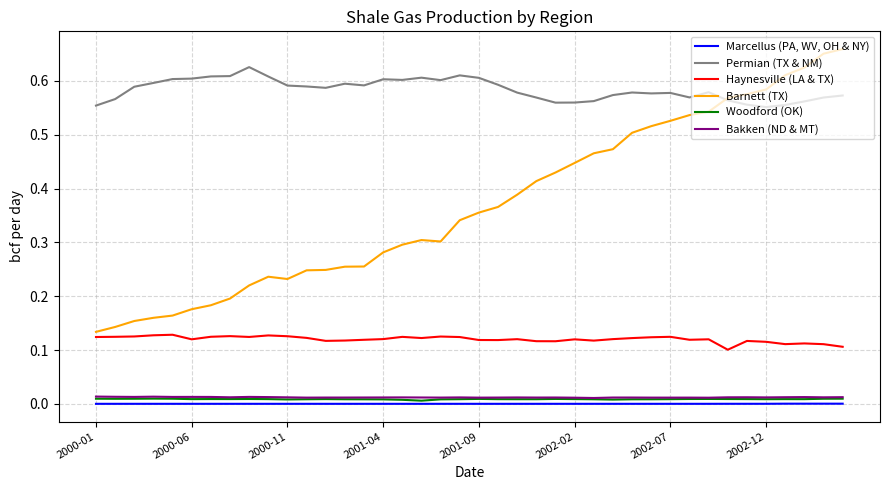

How many lines are shown in the chart?

6